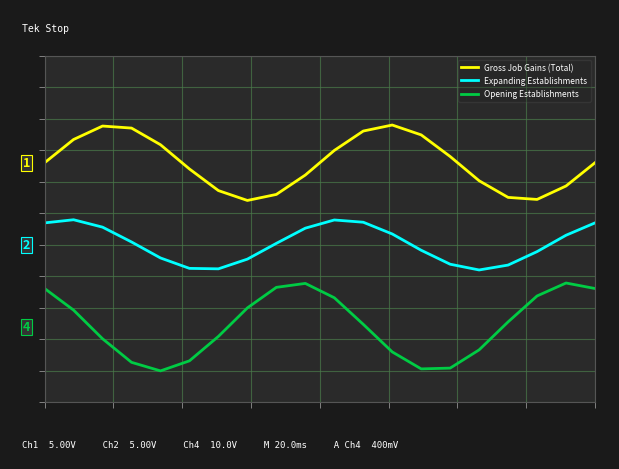

What is the average value of the Opening Establishments series?

-77.0